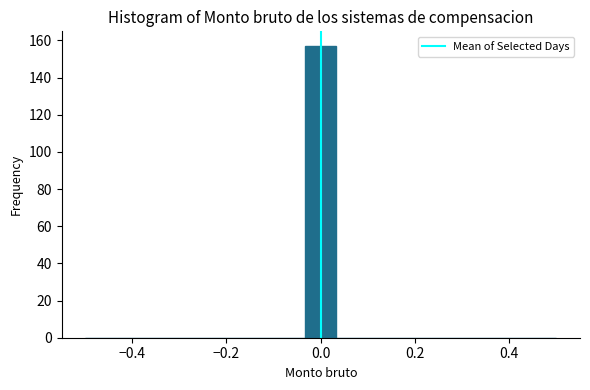

Read against the x-axis, roughly where is the centre of the tallest bar?

0.00